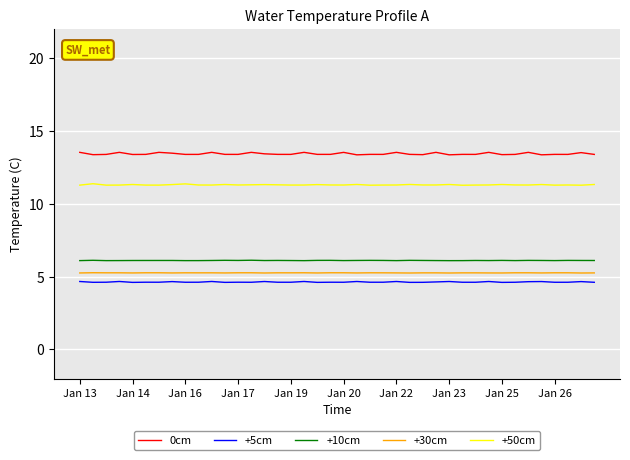

Which series has the widest spread of values?

0cm